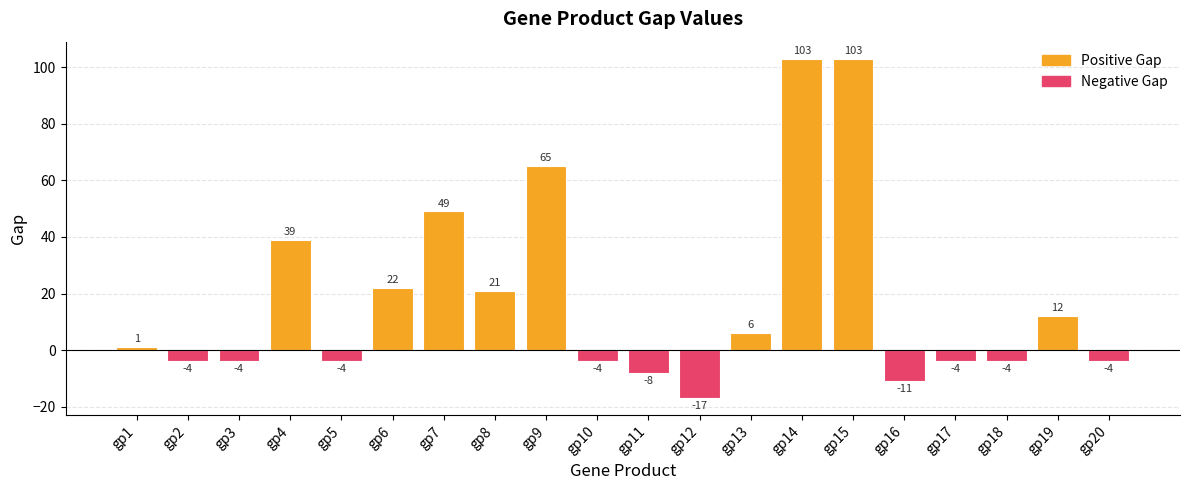

Where is the data nearest to the value 43?

gp4